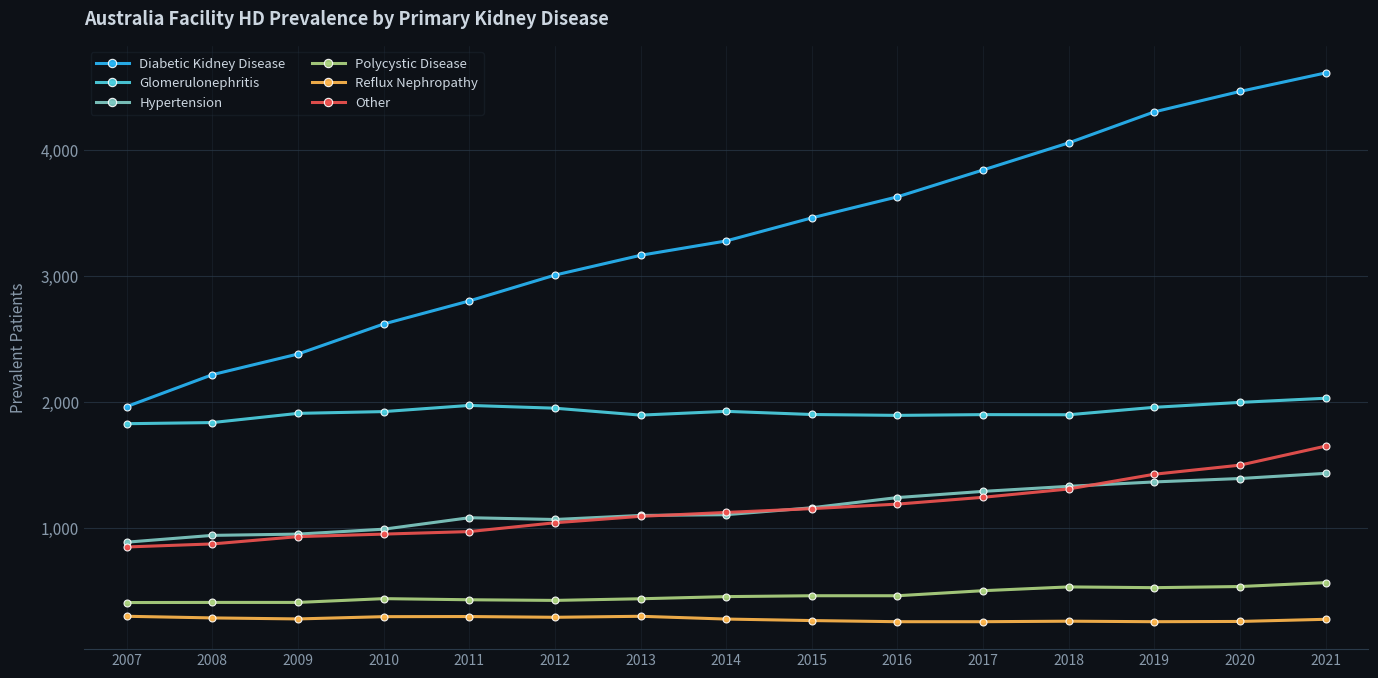

Which series has the largest total across all categories?

Diabetic Kidney Disease